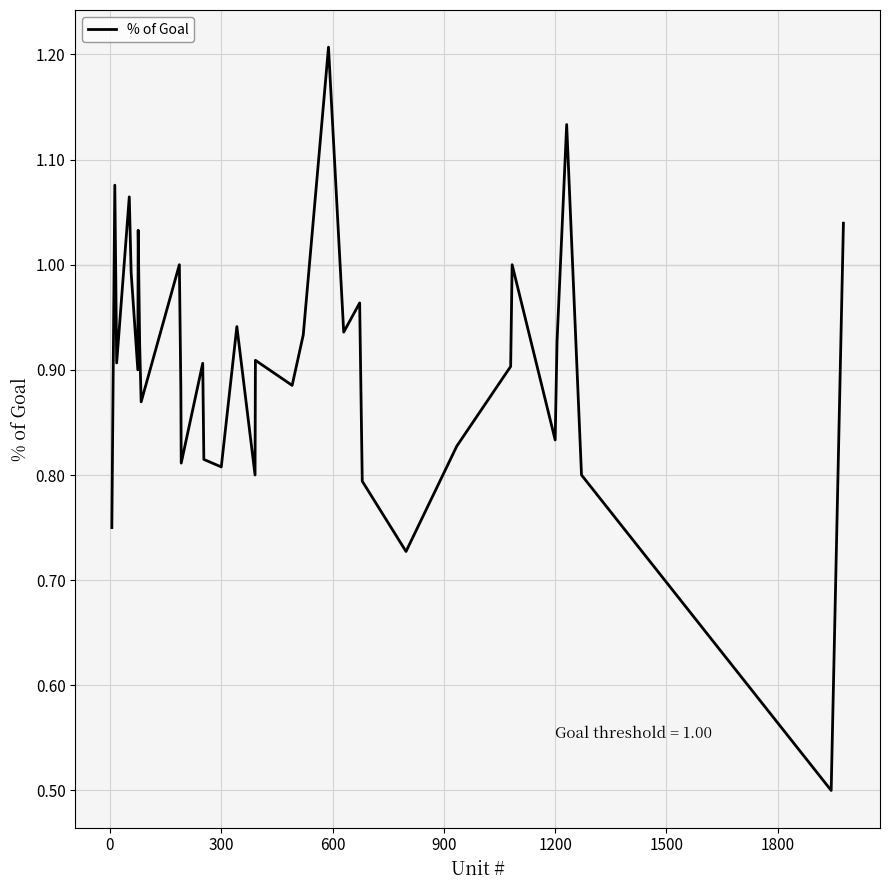

What is the minimum value shown in the chart?

0.5